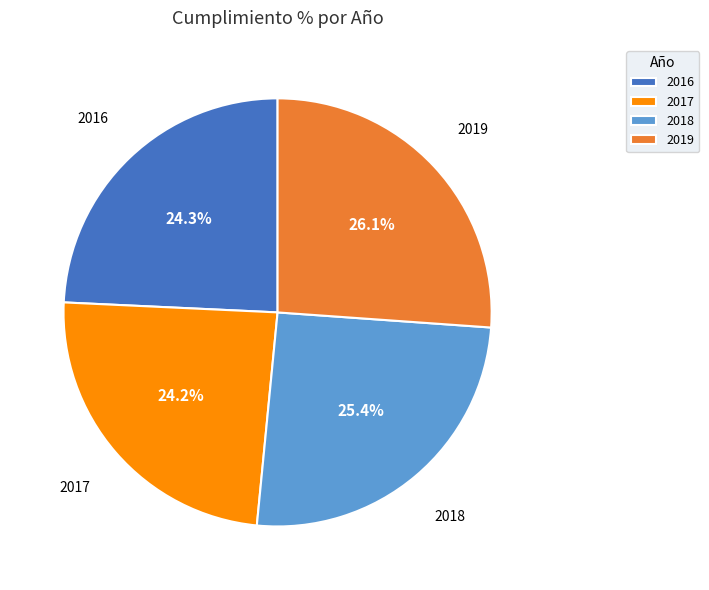

Which has a higher value, 2019 or 2018?

2019